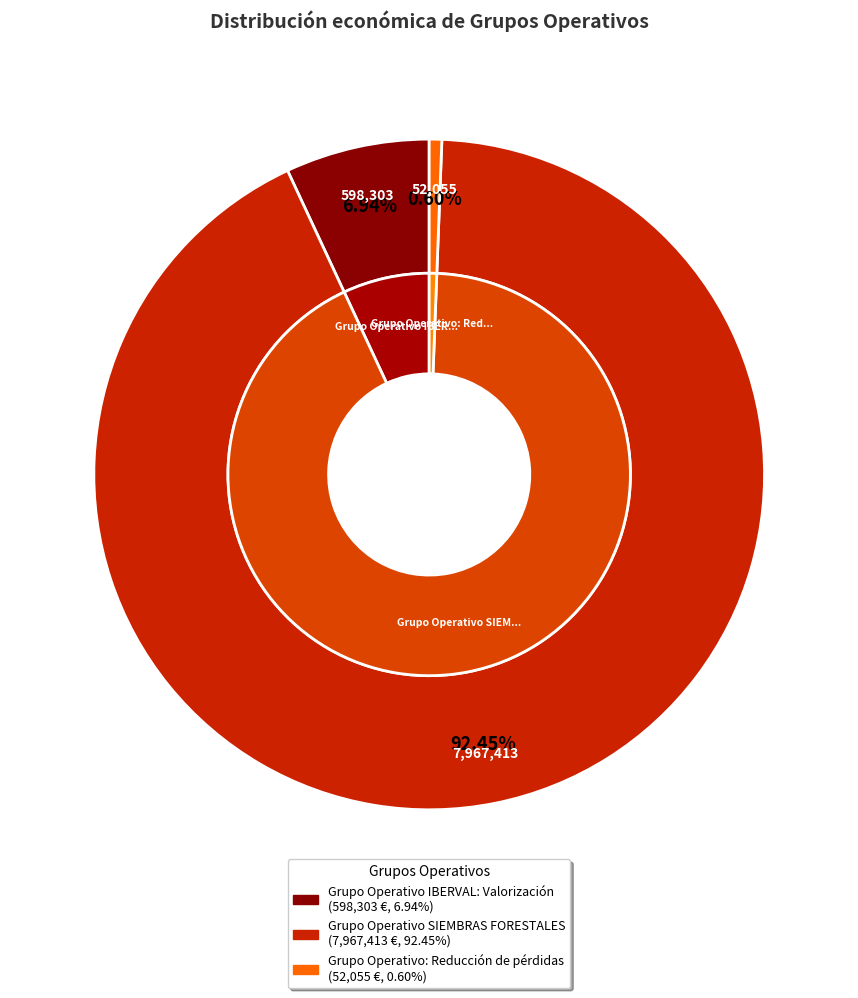

Is it true that Grupo Operativo SIEMBRAS FORESTALES is 80% of the pie?

False